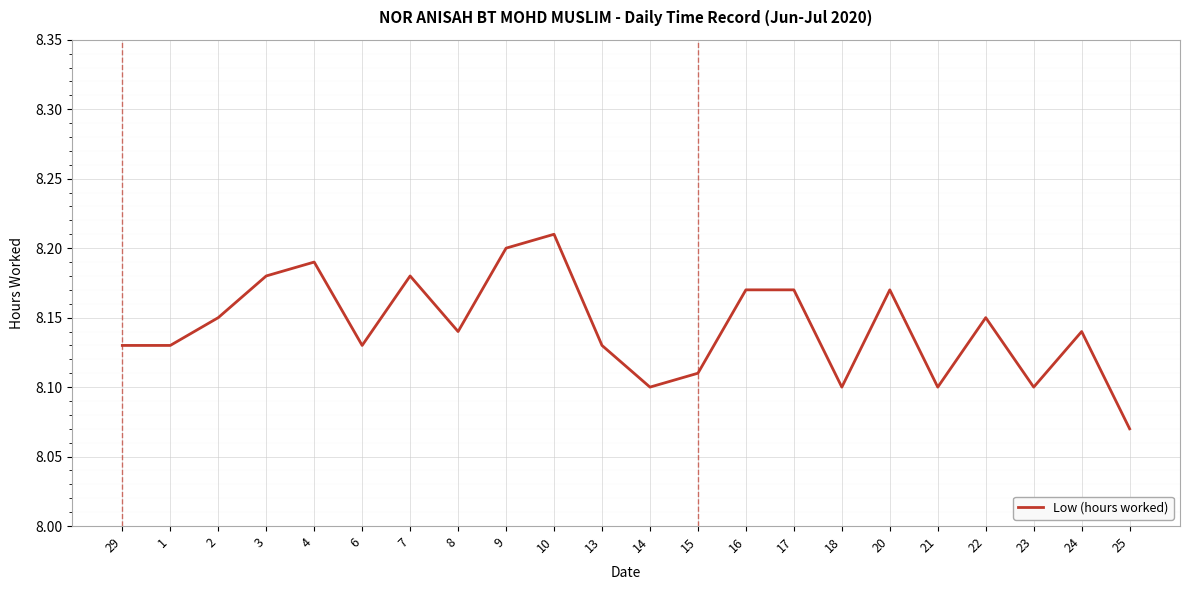

Approximately how many times larger is the value at 7 compared to 18?

1.0